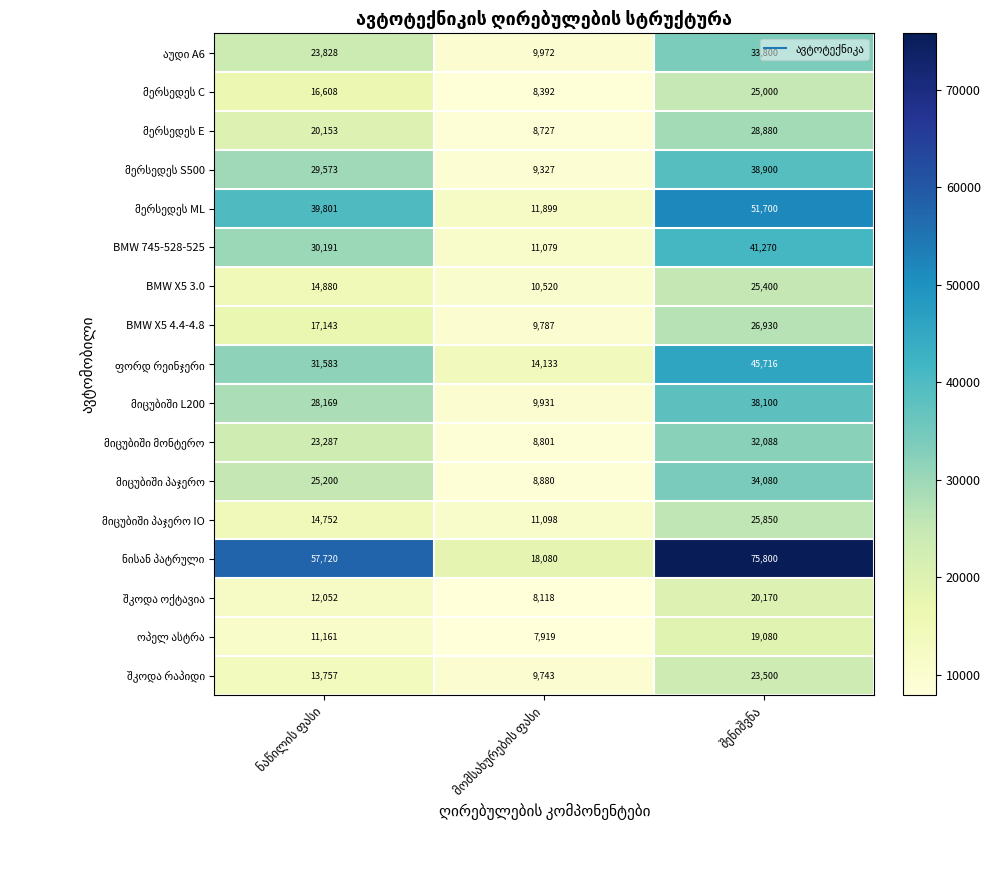

What is the average value of the BMW X5 4.4-4.8 series?

17953